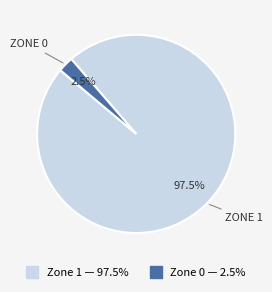

Combined, what portion of the pie is Zone 0 and Zone 1?

100.0%